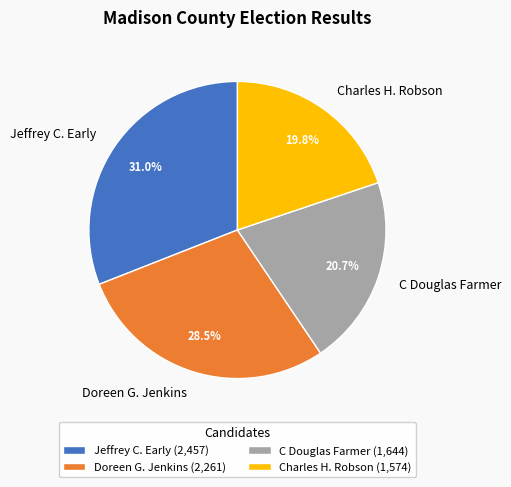

Which has a higher value, Doreen G. Jenkins or Jeffrey C. Early?

Jeffrey C. Early